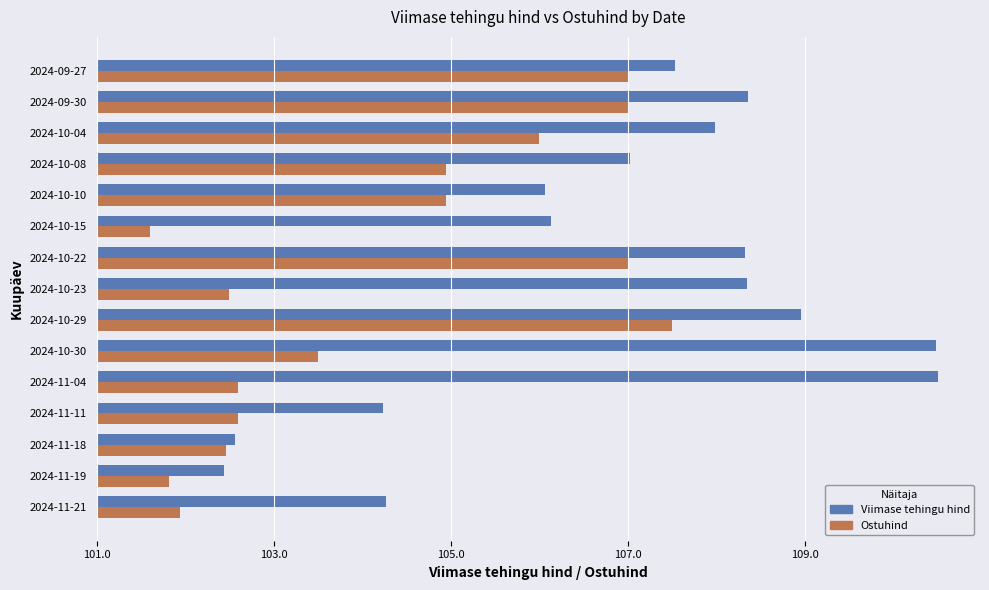

At which category does the chart reach its minimum across all series?

2024-10-15